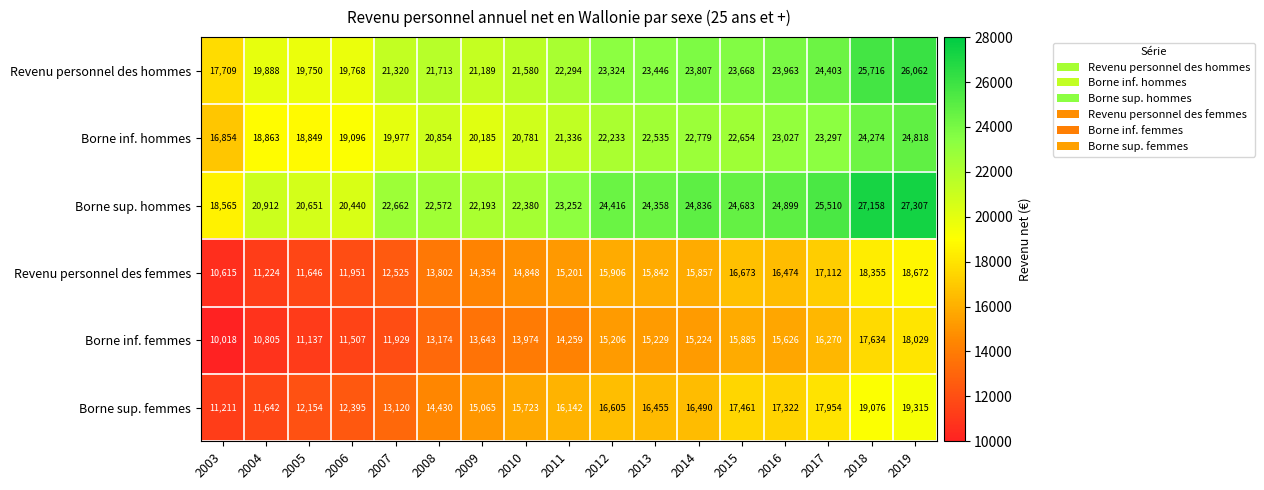

Which category has the highest value across all series?

2019